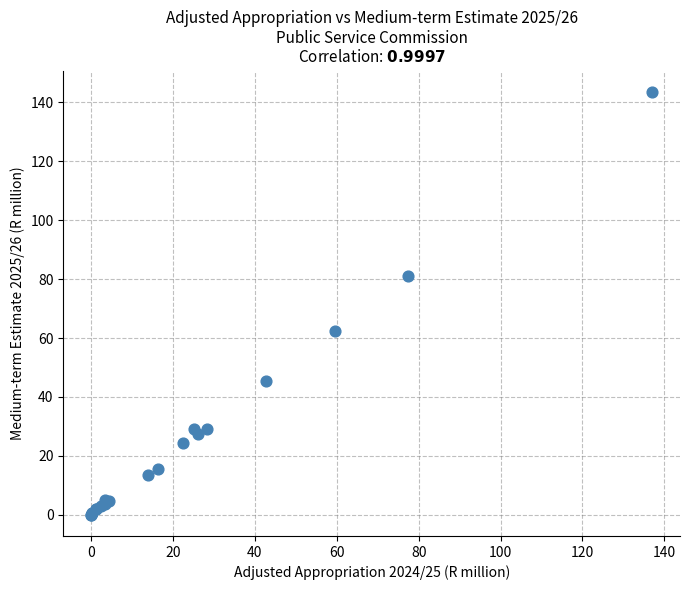

What Y value in the scatter plot is closest to 71?

62.5